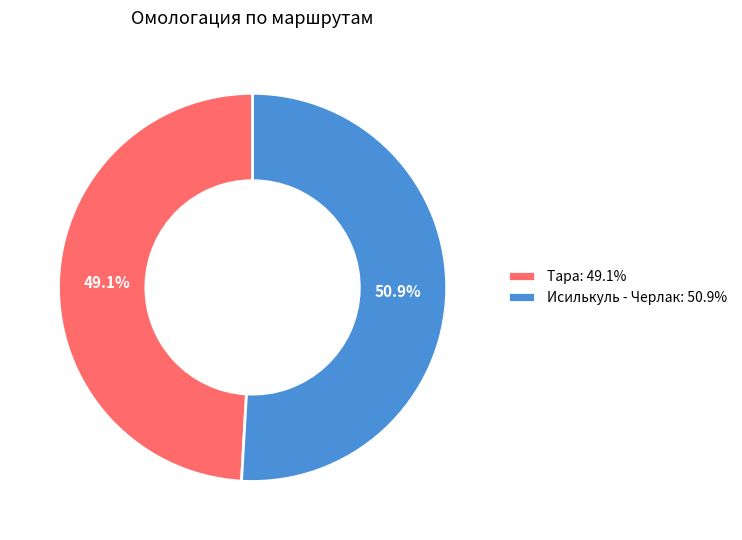

Which slice represents more than half of the pie?

Исилькуль - Черлак